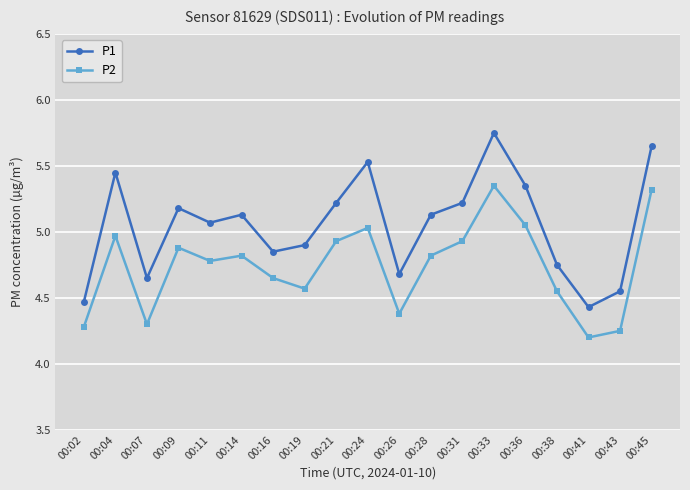

What is the spread (max minus min) of values at 00:38?

0.2